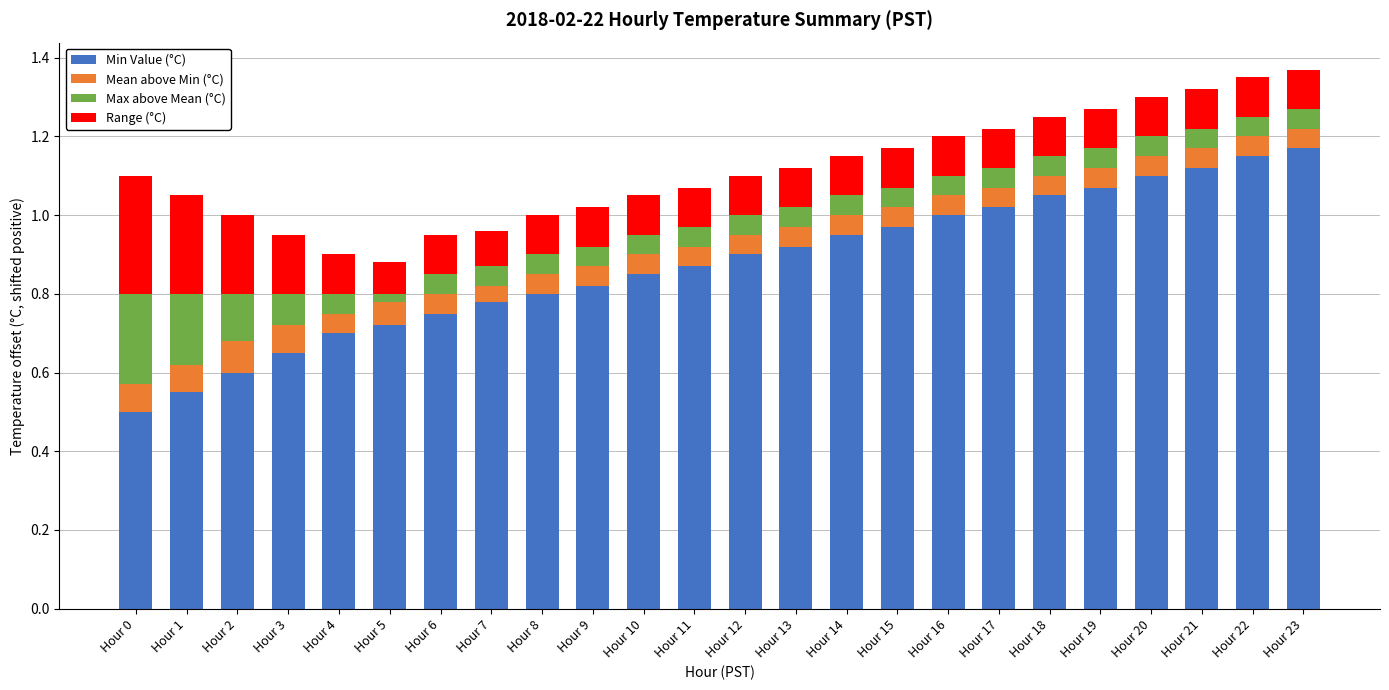

True or false: Min Value (°C) has a value of 0.6 at Hour 3.

True